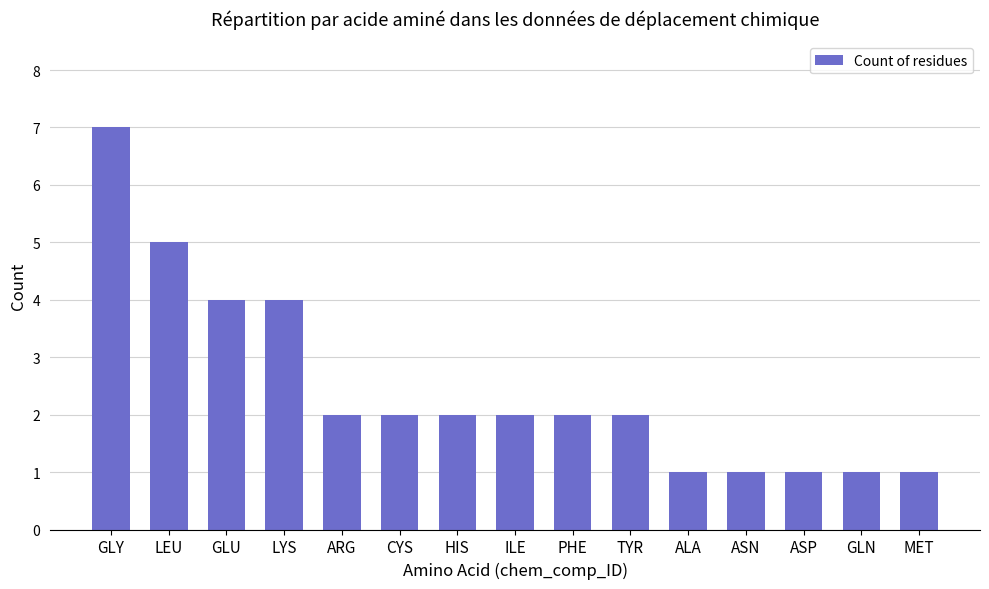

Are the bars horizontal?

No